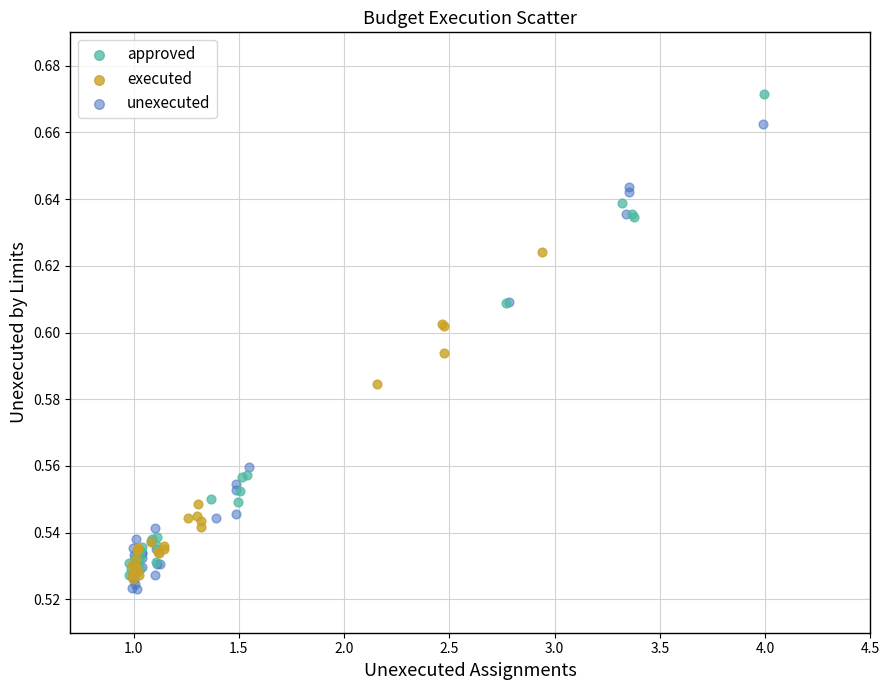

What are all the series names shown in the legend?

approved, executed, unexecuted